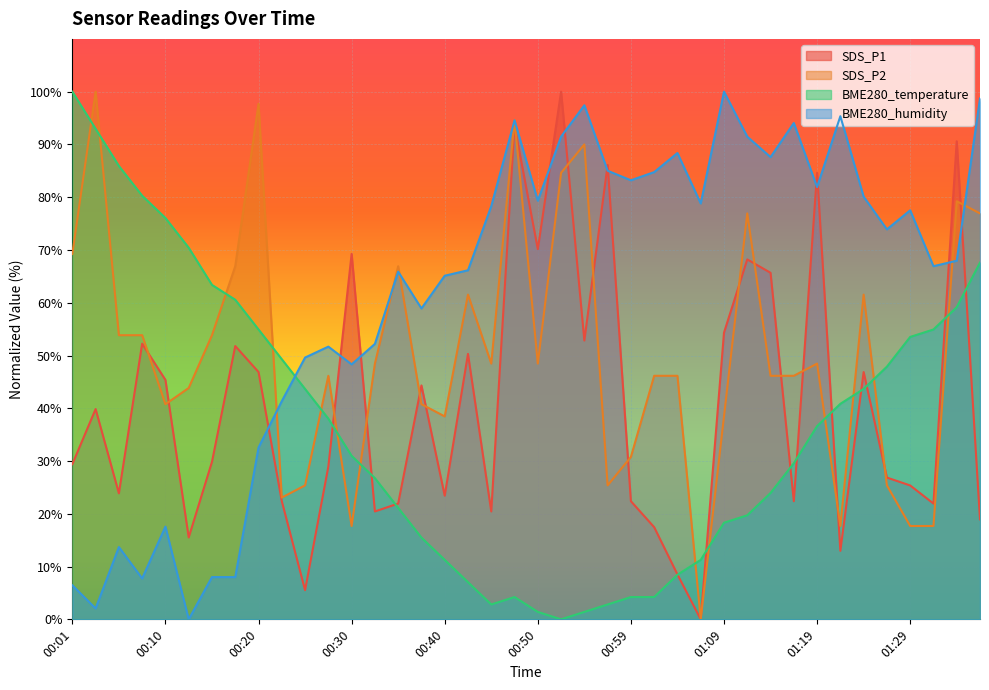

Where does the SDS_P1 series first go above 29?

00:01